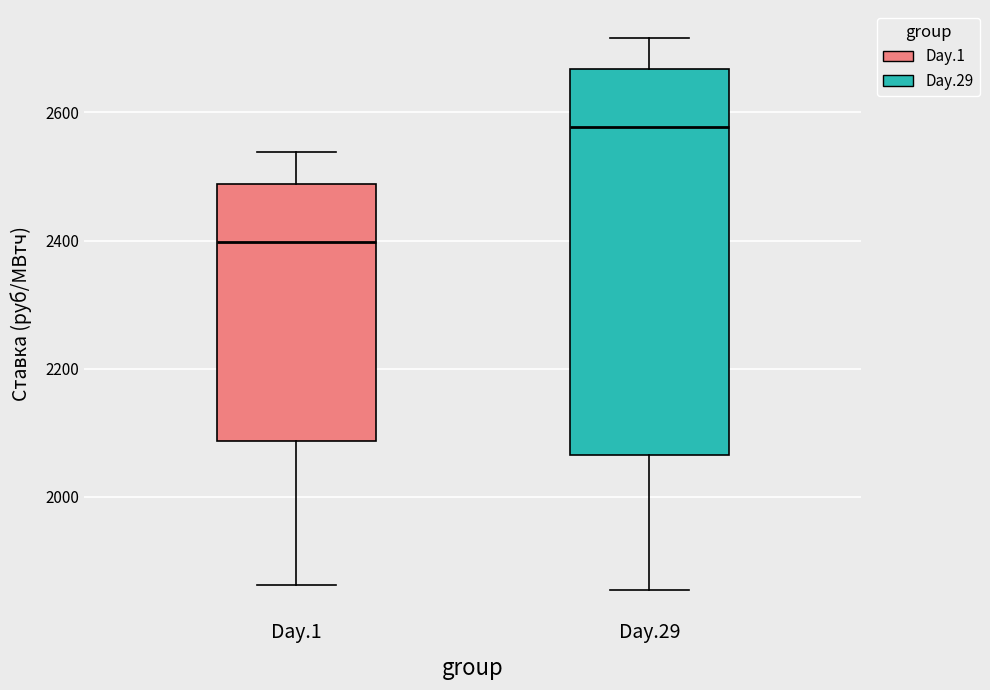

Reading left to right, transcribe this box plot: for each box, give where its median line is, the range the box spans, and where its two whiskers end, as read against the y-axis. The values are not printed on the chart, so give them approximately, as read against the axis.

Day.1: median 2400, box 2080 to 2480, whiskers 1860 to 2540
Day.29: median 2580, box 2060 to 2660, whiskers 1860 to 2720